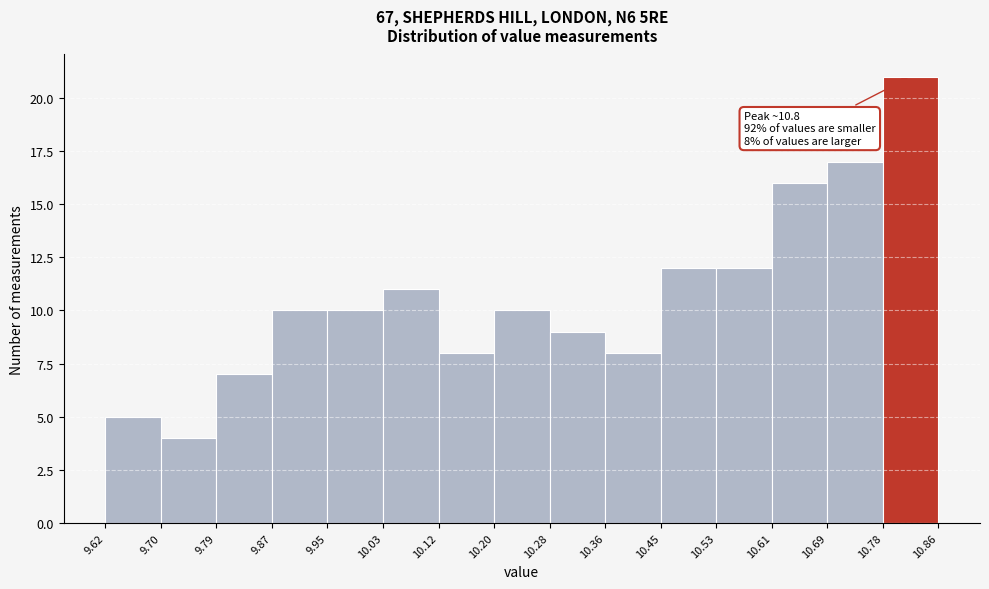

Which range on the x-axis has the tallest bar?

10.78 to 10.86